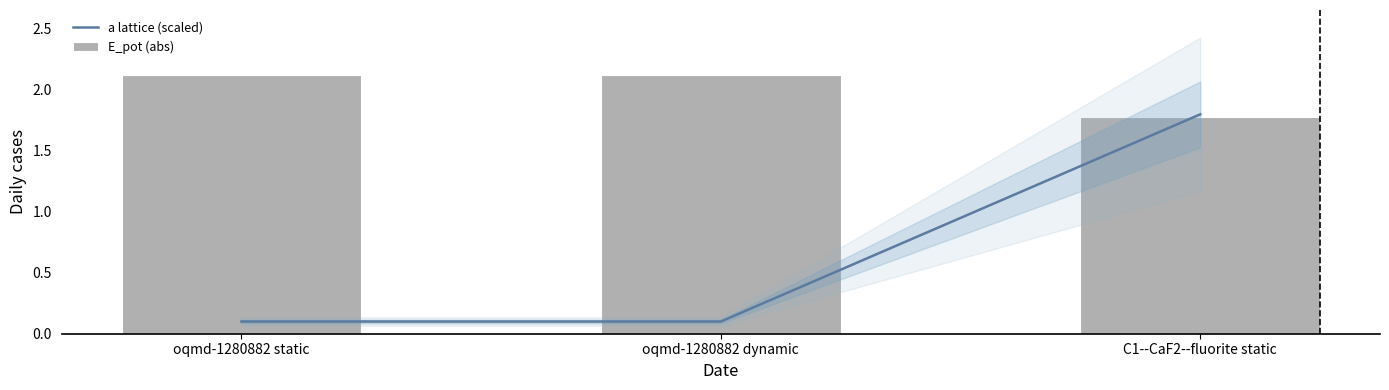

Between oqmd-1280882 dynamic and C1--CaF2--fluorite static, which series saw the biggest shift?

a lattice (scaled)